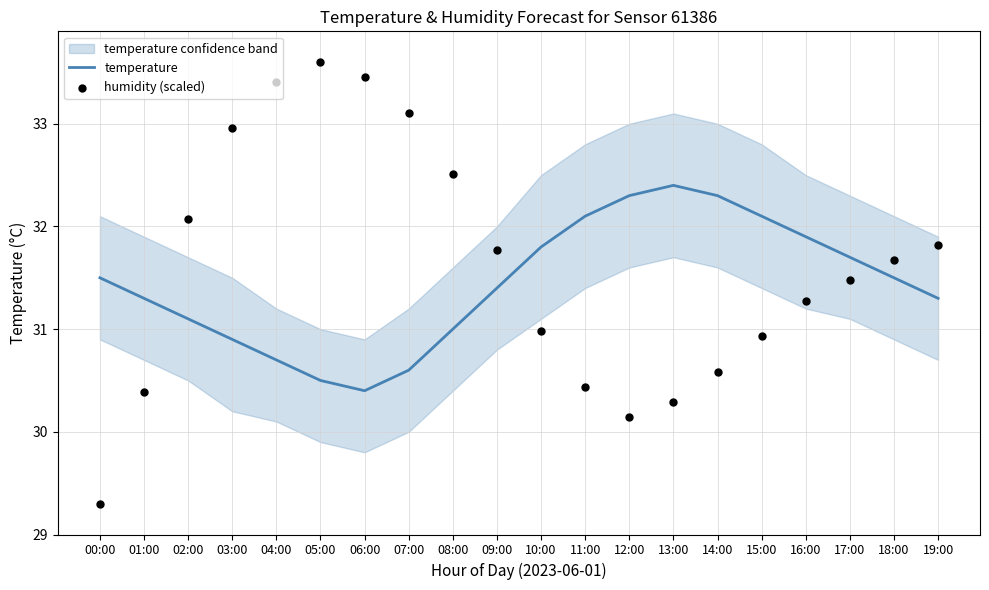

Which series has the largest Y range (max minus min)?

humidity (scaled)